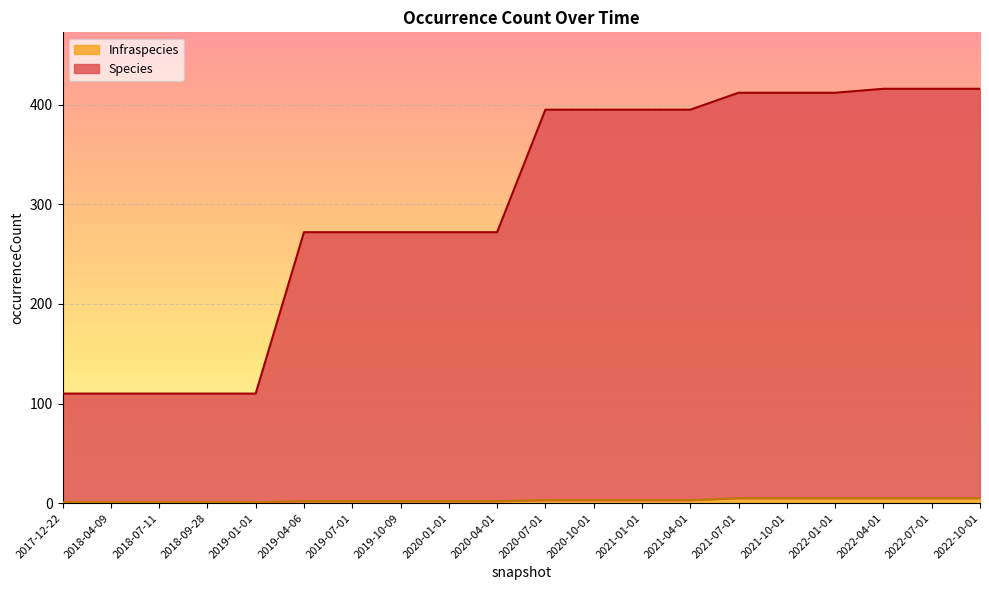

Count the number of data series in this chart.

2